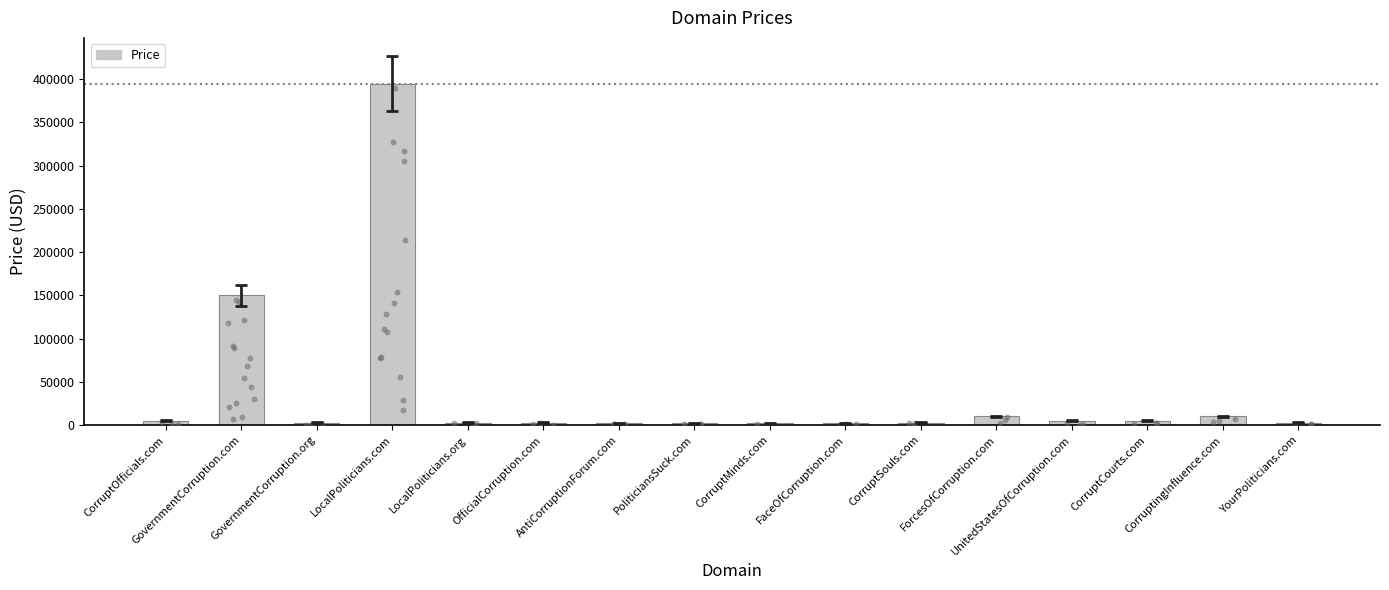

What is the change in value from GovernmentCorruption.org to AntiCorruptionForum.com?

-1000